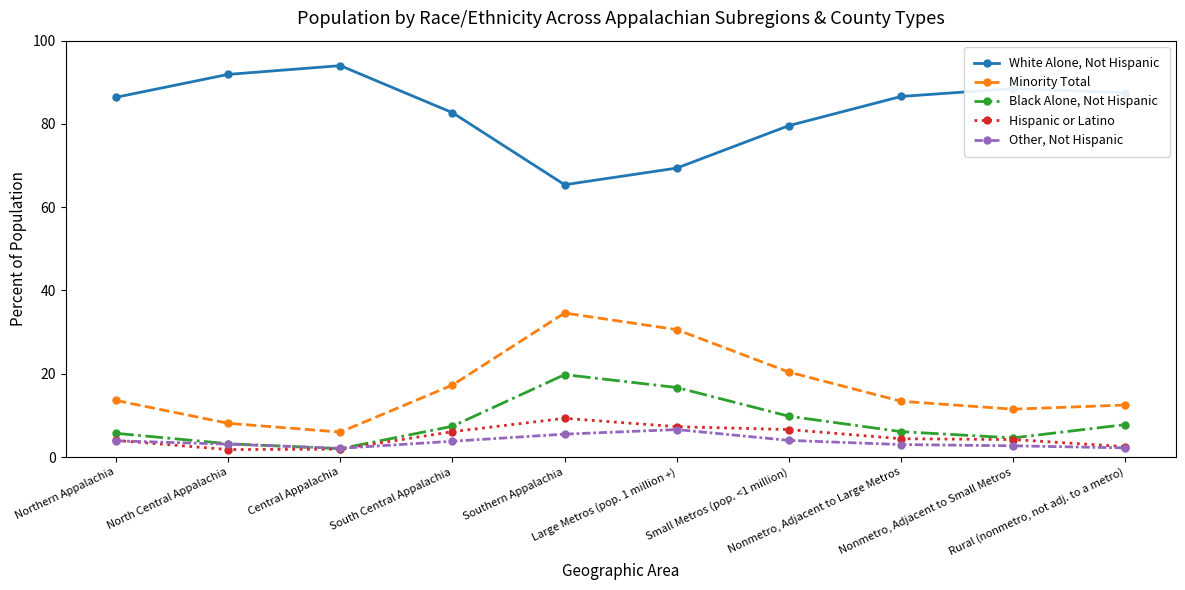

True or false: Other, Not Hispanic and Minority Total intersect in this chart.

False